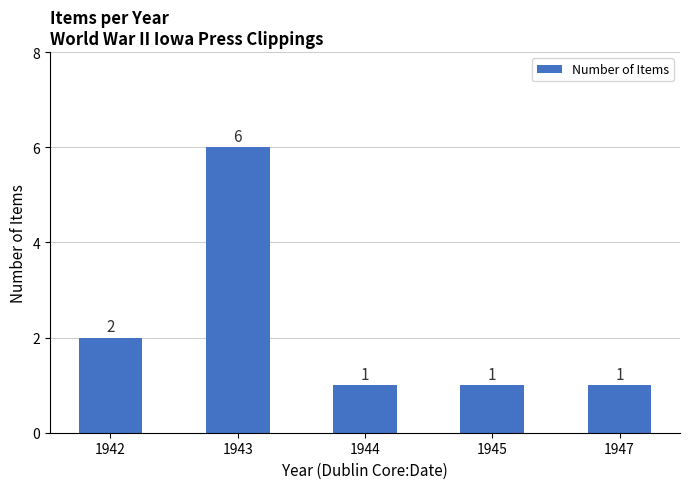

Which category has the highest value across all series?

1943